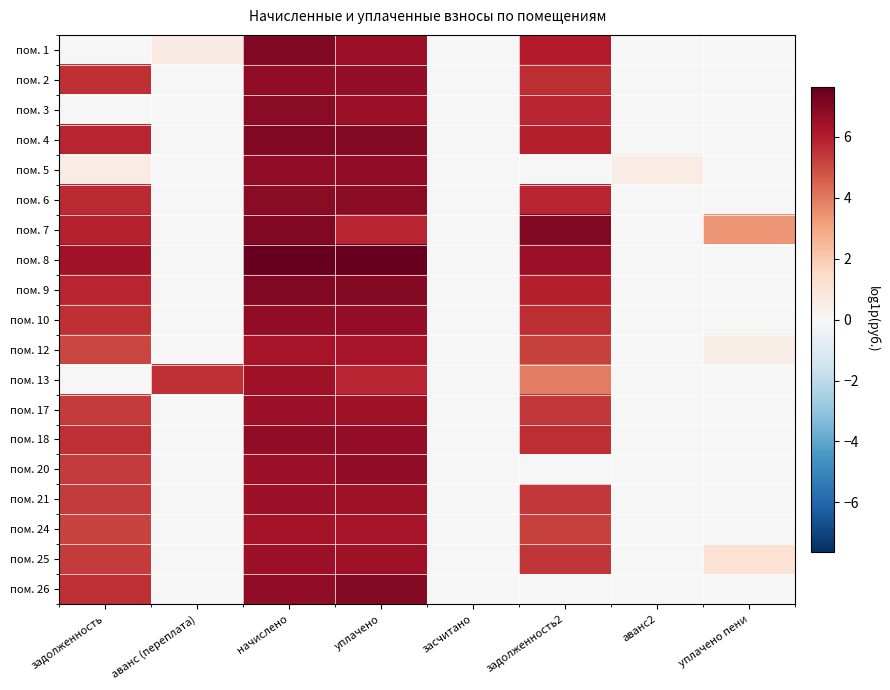

What is the spread (max minus min) of values at аванс2?

0.6